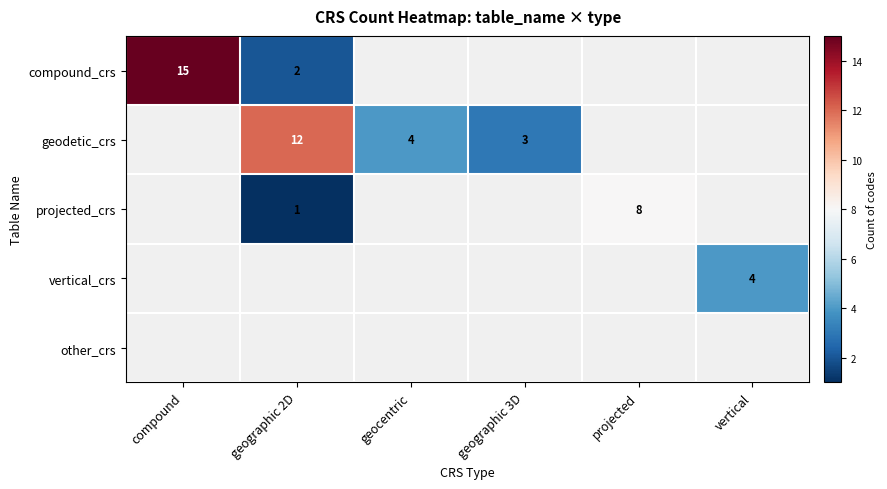

Is it true that geodetic_crs equals 4 at geocentric?

True